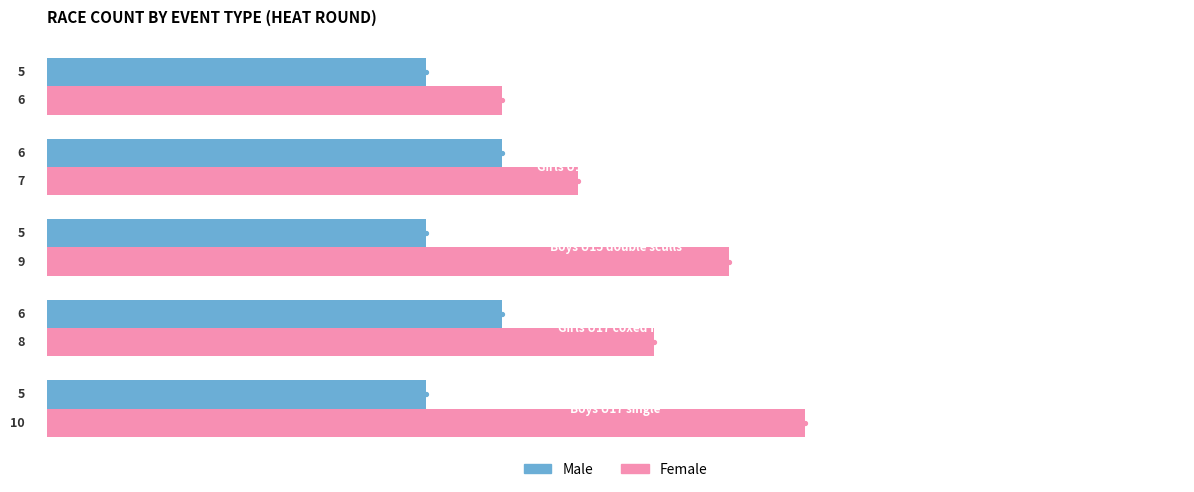

At how many categories does at least one series exceed 9?

1